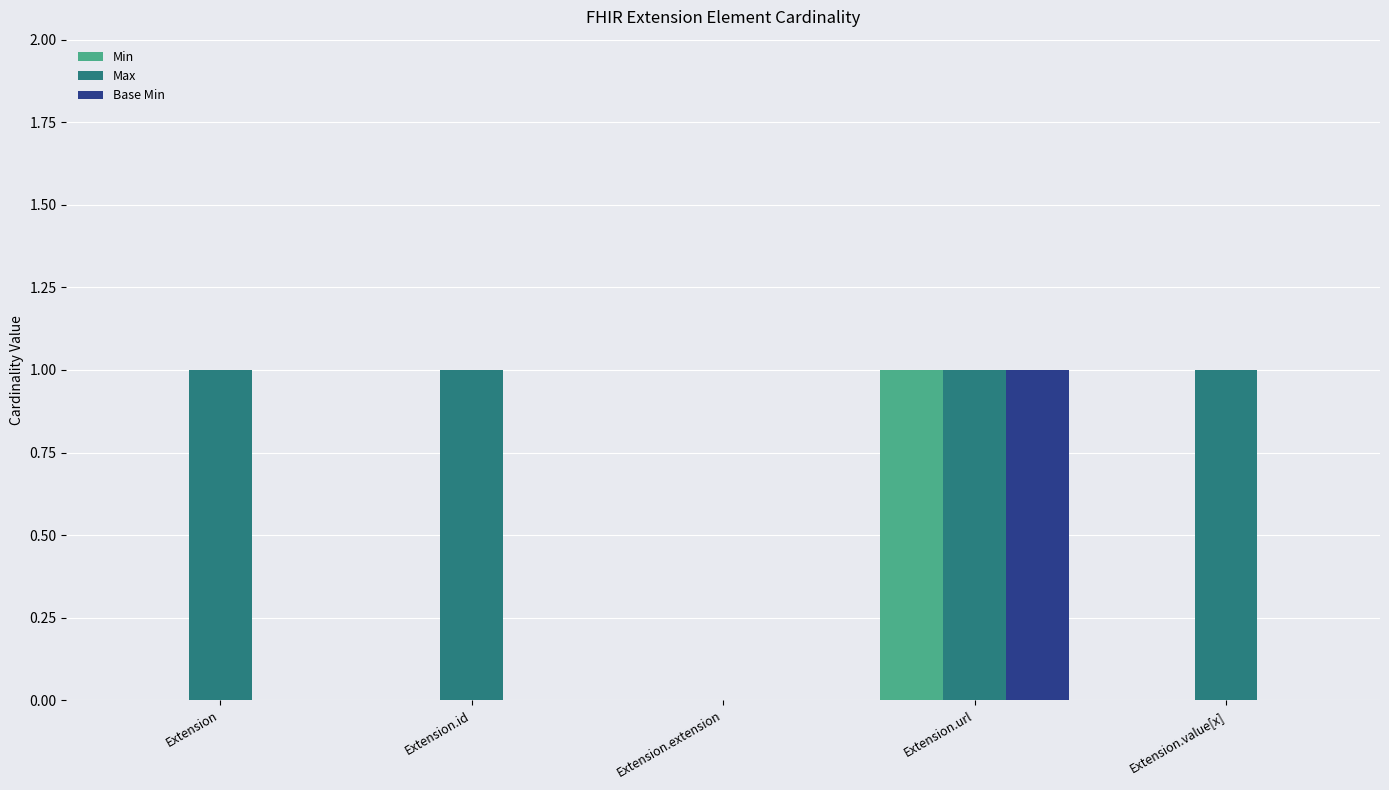

Count the number of data series in this chart.

3